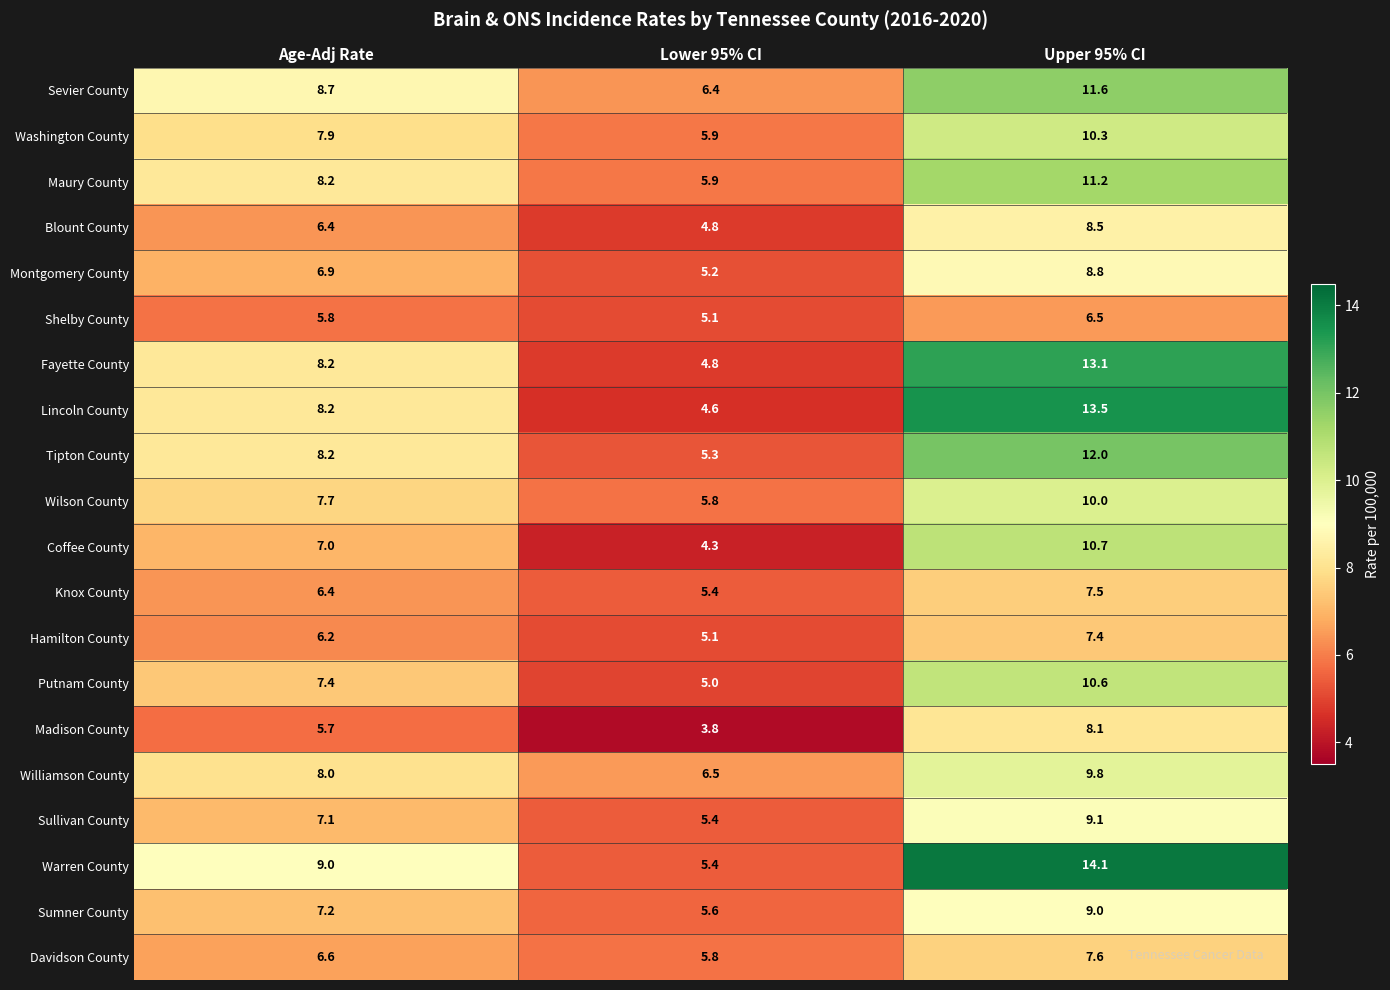

True or false: Sevier County has a value of 2.4 at Lower 95% CI.

False